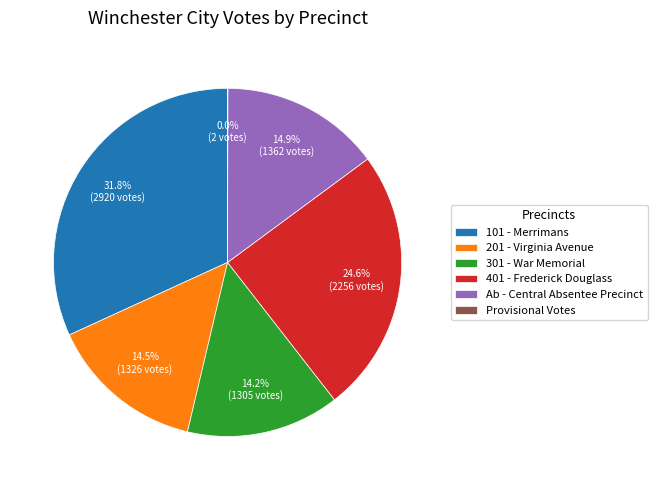

What percentage is NOT represented by 301 - War Memorial?

85.8%